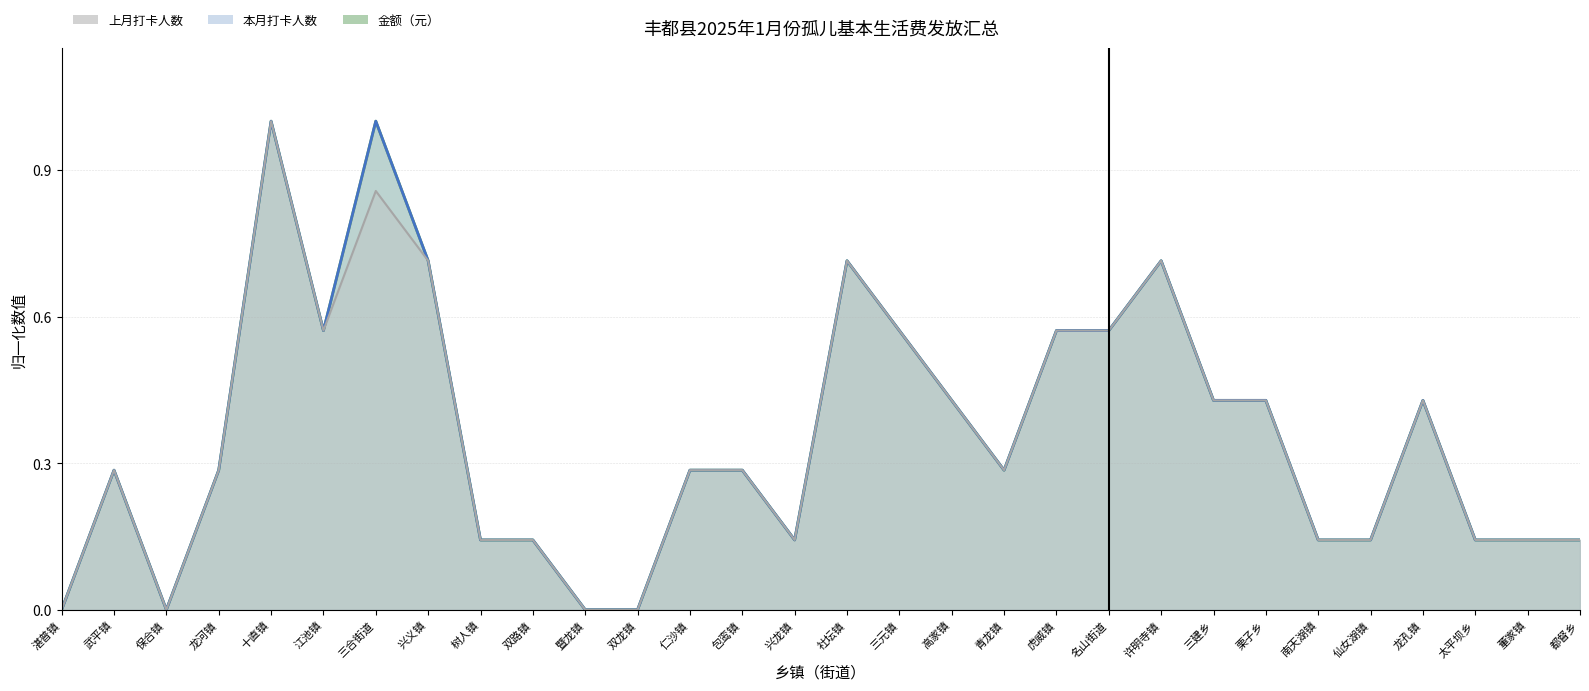

Rank the categories by 上月打卡人数 value from lowest to highest.

湛普镇, 保合镇, 暨龙镇, 双龙镇, 树人镇, 双路镇, 兴龙镇, 南天湖镇, 仙女湖镇, 太平坝乡, 董家镇, 都督乡, 武平镇, 龙河镇, 仁沙镇, 包鸾镇, 青龙镇, 高家镇, 三建乡, 栗子乡, 龙孔镇, 江池镇, 三元镇, 虎威镇, 名山街道, 兴义镇, 社坛镇, 许明寺镇, 三合街道, 十直镇